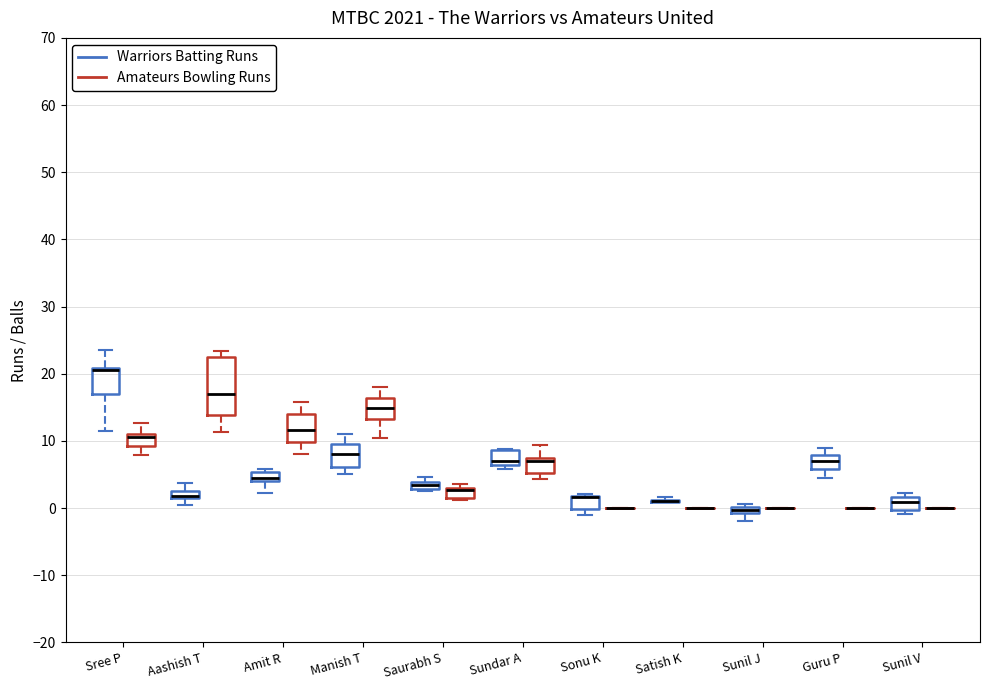

Where is the lower edge of the box for Sundar A (Warriors Batting Runs) on the y-axis? The values are not printed on the chart, so give them approximately, as read against the axis.

6